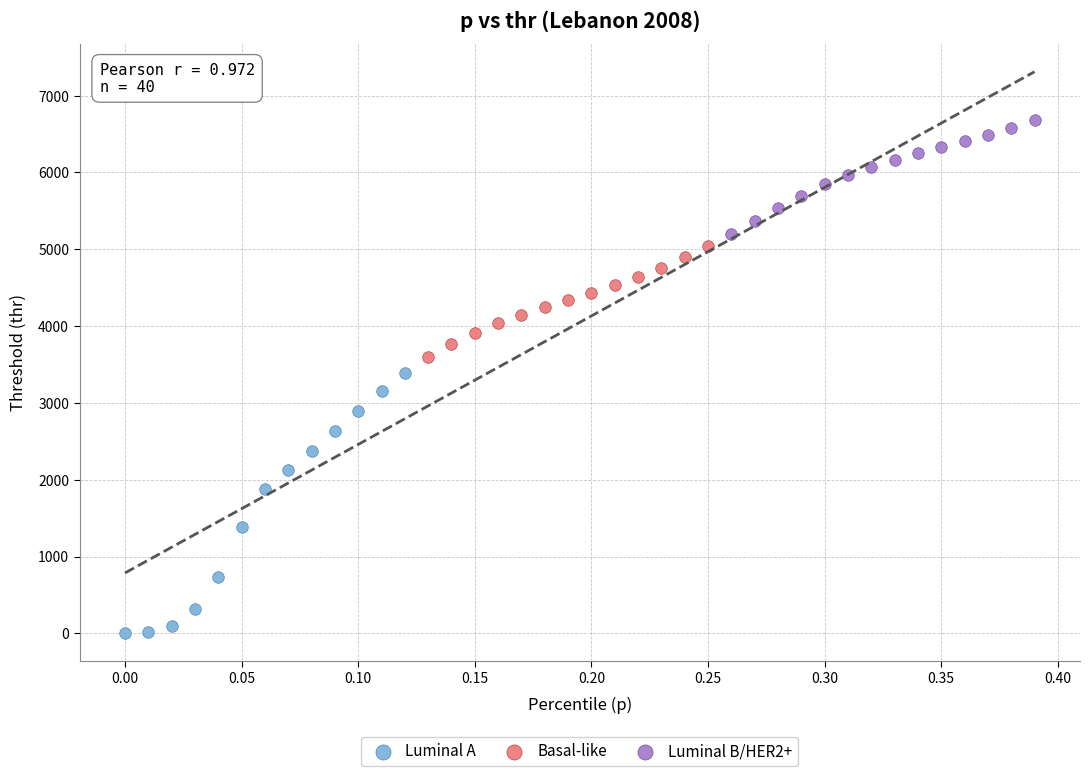

Which series has the largest Y range (max minus min)?

Luminal A